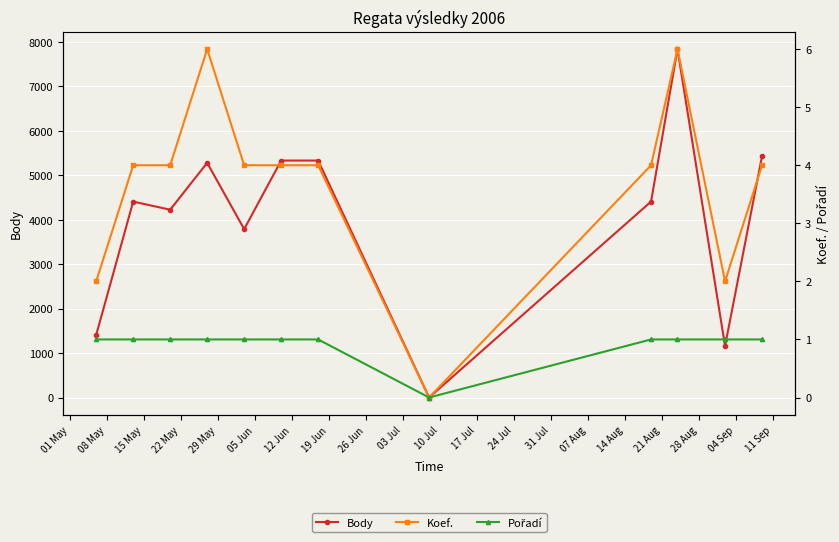

True or false: Body has more than 2 points higher than both neighbors.

True